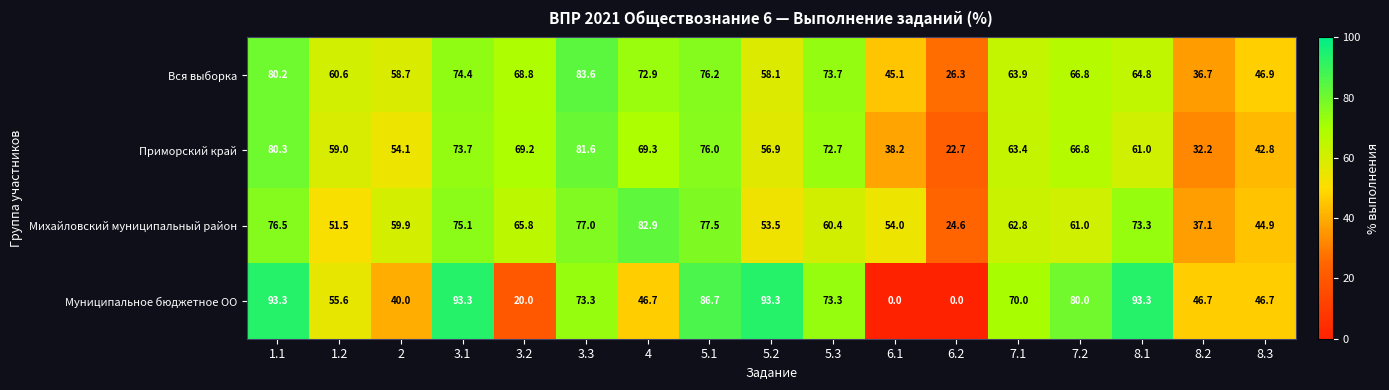

What is the minimum value for Михайловский муниципальный район?

24.6